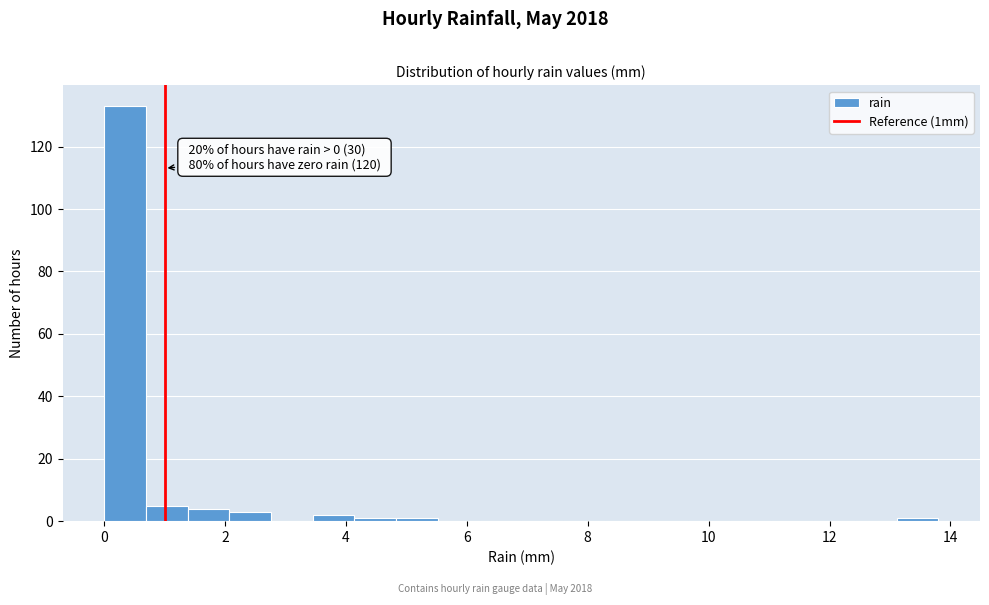

Read against the x-axis, roughly where is the centre of the tallest bar?

0.4